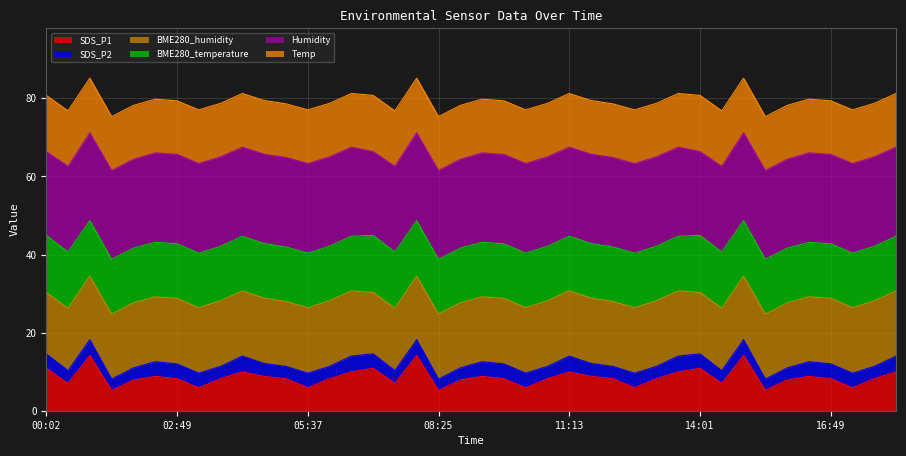

What is the spread (max minus min) of values at 08:53?

43.4